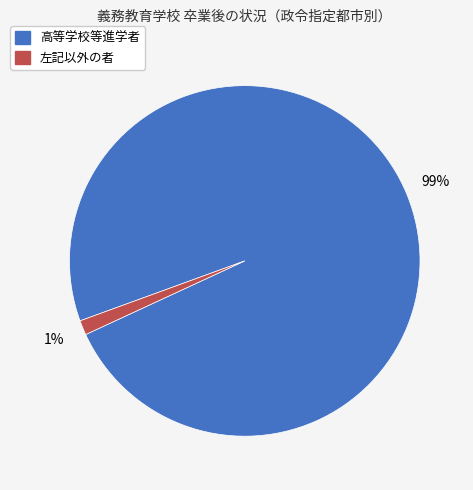

To the nearest percent, what is the average slice percentage?

50%